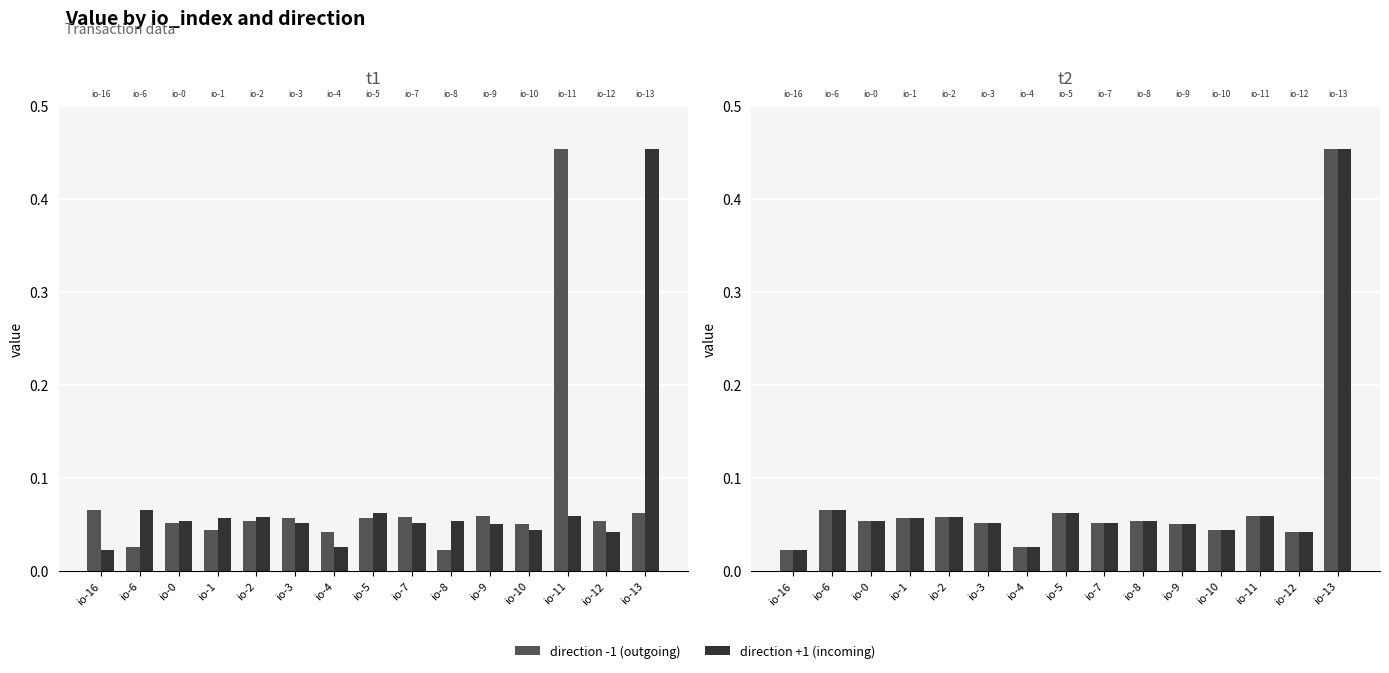

What is the maximum value for direction -1 (outgoing)?

0.5